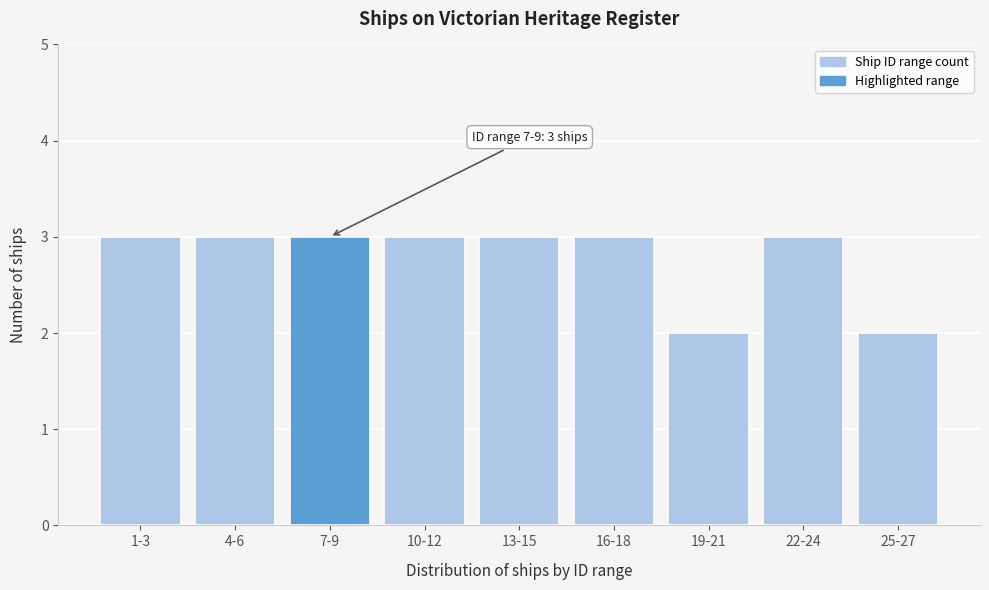

Reading left to right, transcribe all the data shown in this chart.

3	3	3	3	3	3	2	3	2